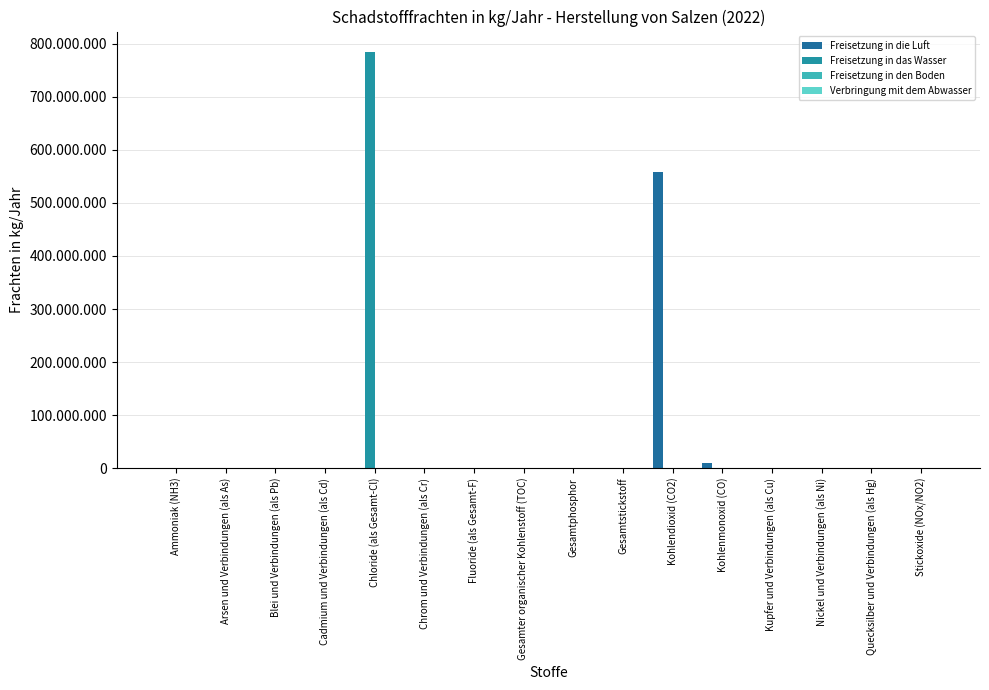

Are the bars horizontal?

No